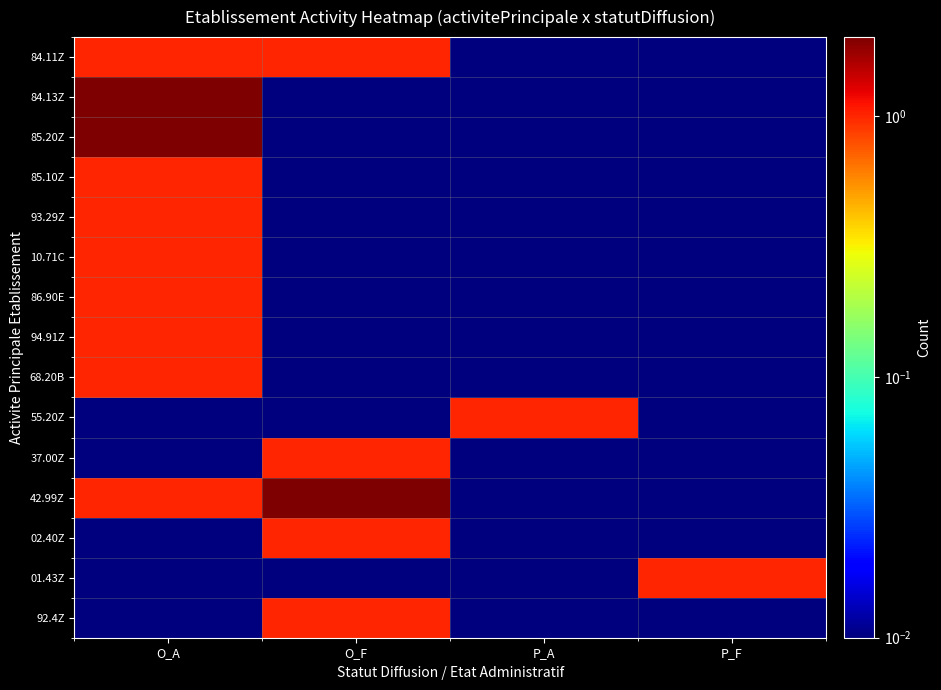

At which category is the sum across all series the highest?

O_A